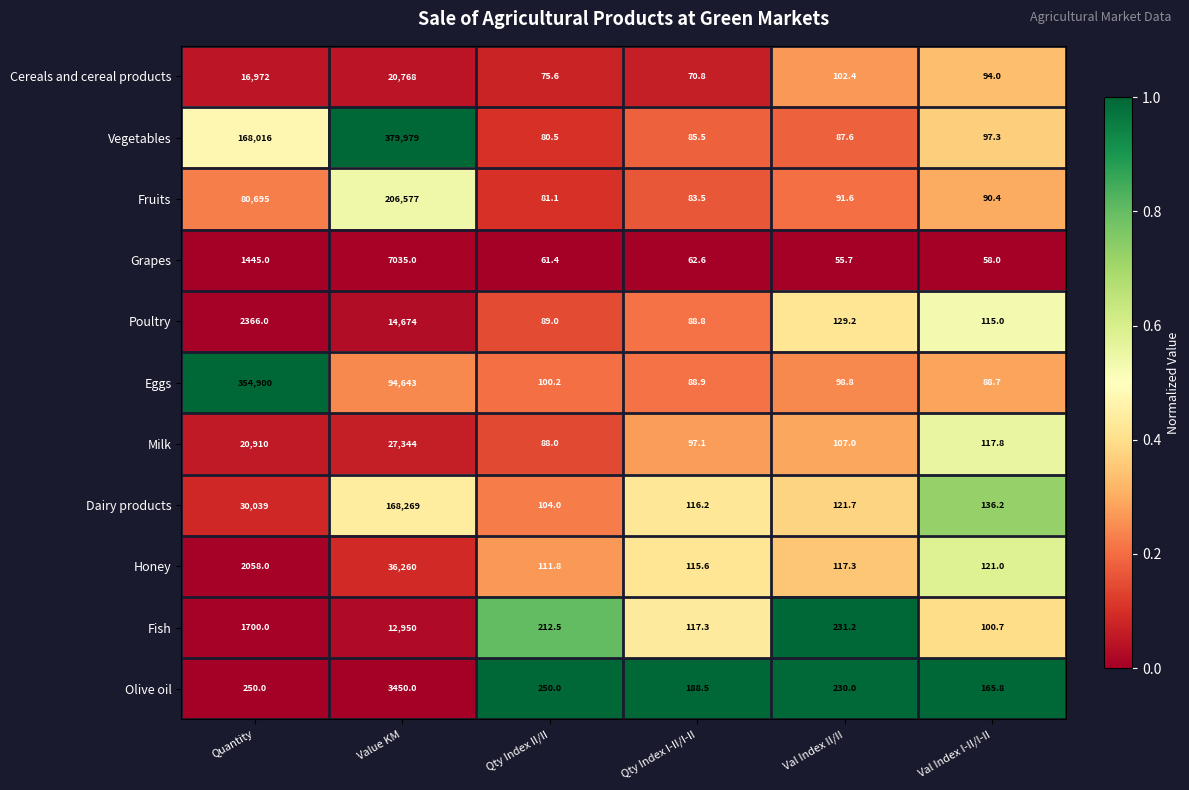

At which category does the chart reach its peak across all series?

Value KM